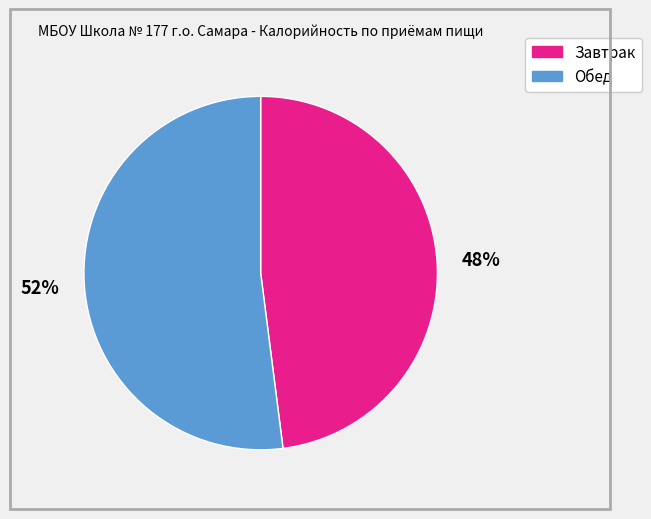

Rank the categories by value from lowest to highest.

Завтрак, Обед